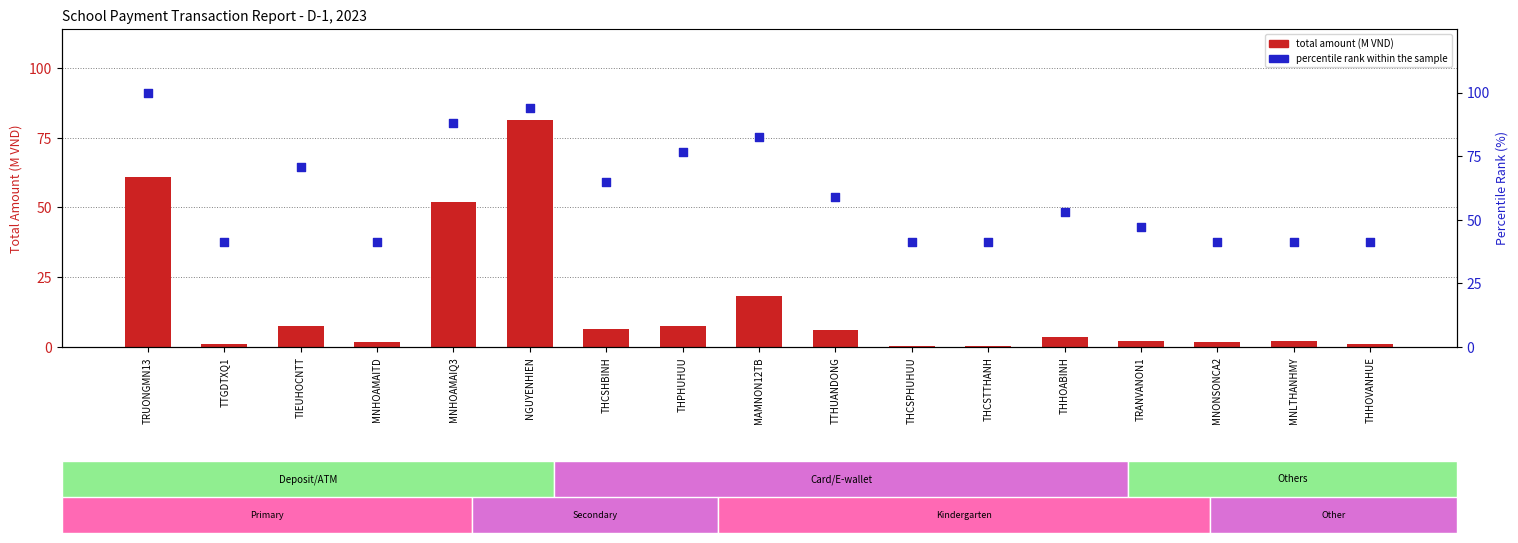

Is the value of total amount (M VND) at NGUYENHIEN greater than the value of percentile rank within sample at THCSTTHANH?

Yes